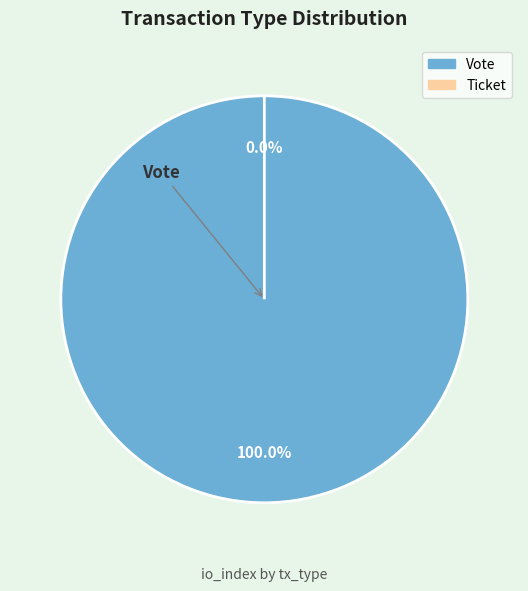

To the nearest percent, what is the difference between the Vote and Ticket slice percentages?

100%